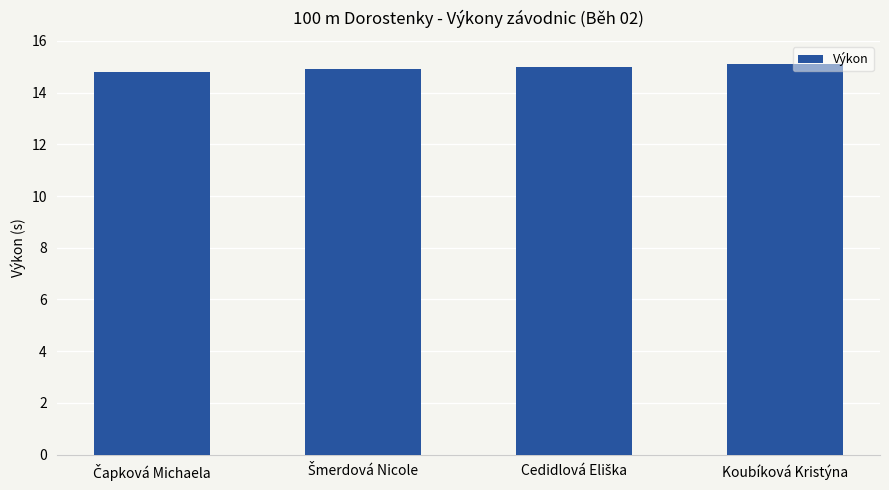

What is the label of the 4th bar from the left?

Koubíková Kristýna